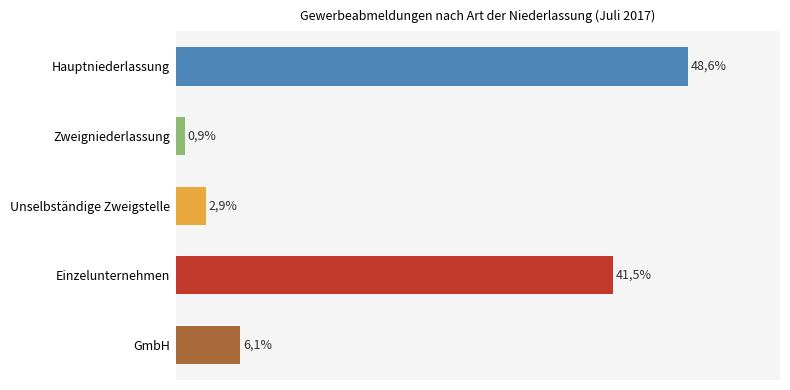

Does the chart contain stacked bars?

No